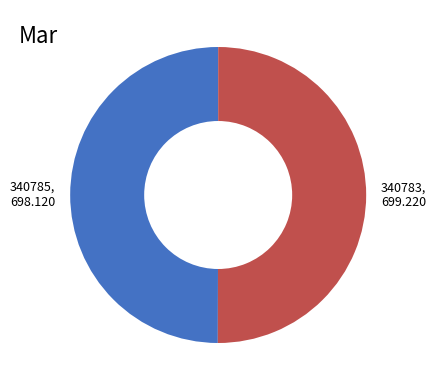

Combined, do 340785, 698.120 and 340783, 699.220 account for over 50%?

Yes